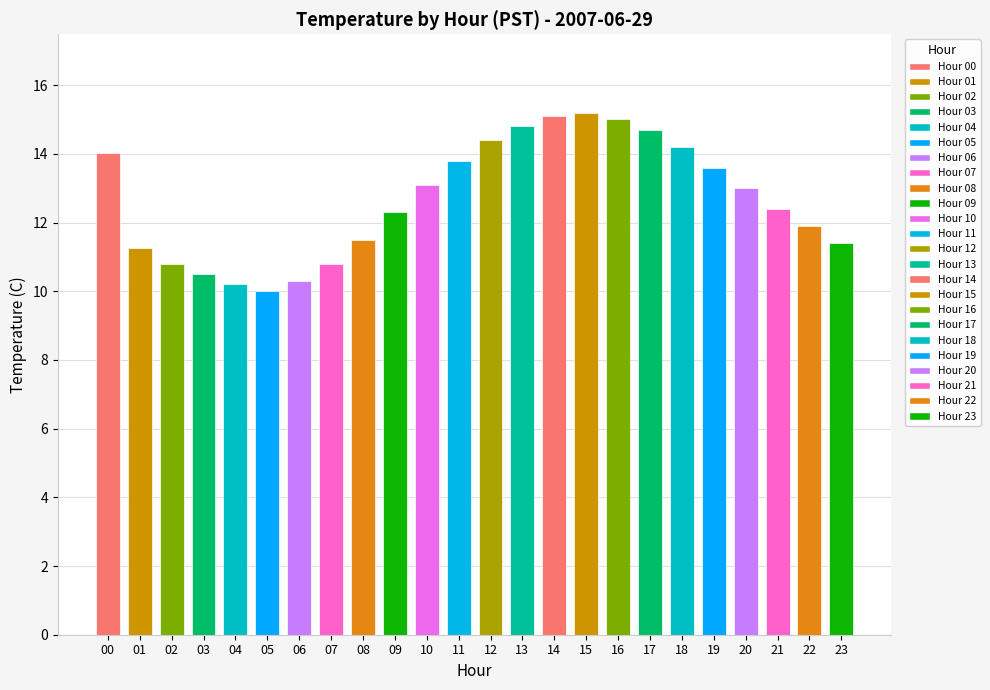

Reading left to right, list all the values displayed in this chart.

00=14.0	01=11.3	02=10.8	03=10.5	04=10.2	05=10.0	06=10.3	07=10.8	08=11.5	09=12.3	10=13.1	11=13.8	12=14.4	13=14.8	14=15.1	15=15.2	16=15.0	17=14.7	18=14.2	19=13.6	20=13.0	21=12.4	22=11.9	23=11.4